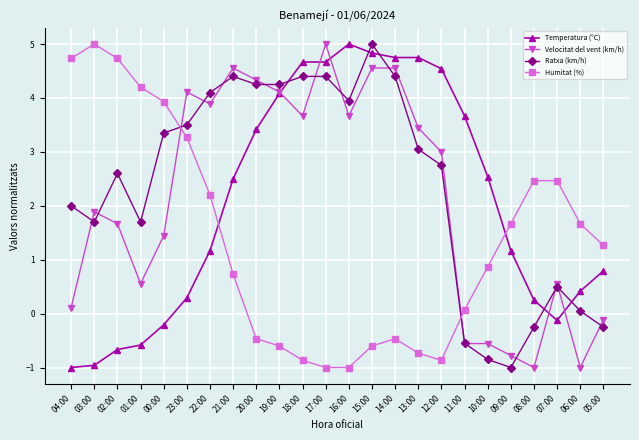

Is the value of Temperatura (°C) at 16:00 greater than the value of Humitat (%) at 06:00?

Yes